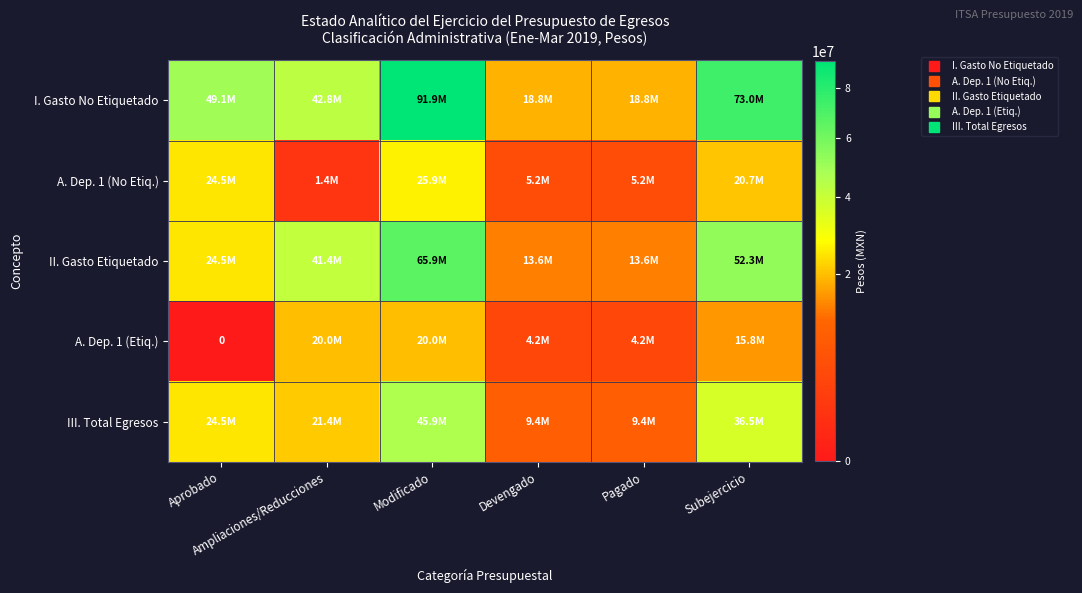

What is the difference between the A. Dep. 1 (Etiq.) values at Pagado and Subejercicio?

11636472.8